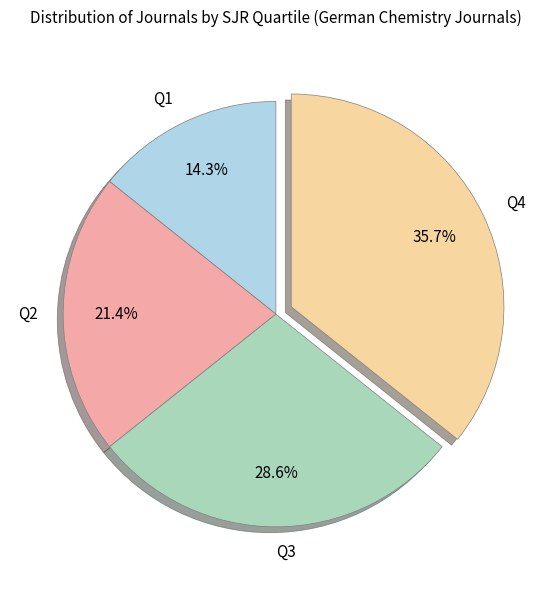

To the nearest percent, what is the difference between the largest and smallest slice percentages?

21%